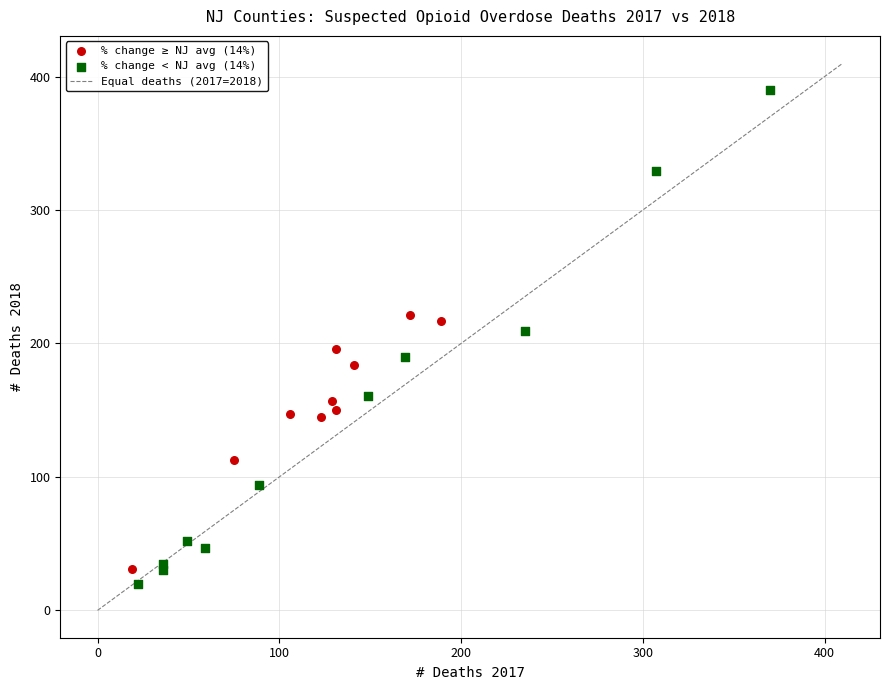

Which series has the largest Y range (max minus min)?

% change < NJ avg (14%)